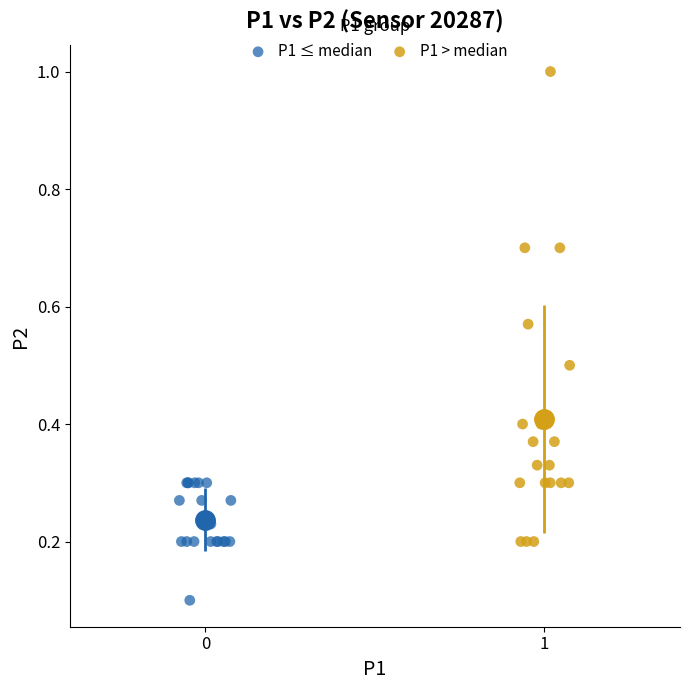

Which series has the largest Y range (max minus min)?

P1 > median